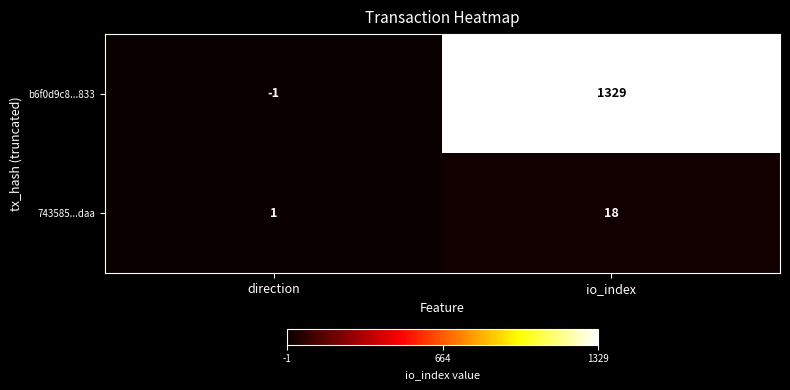

List the series in order of their overall mean, lowest first.

743585...daa, b6f0d9c8...833